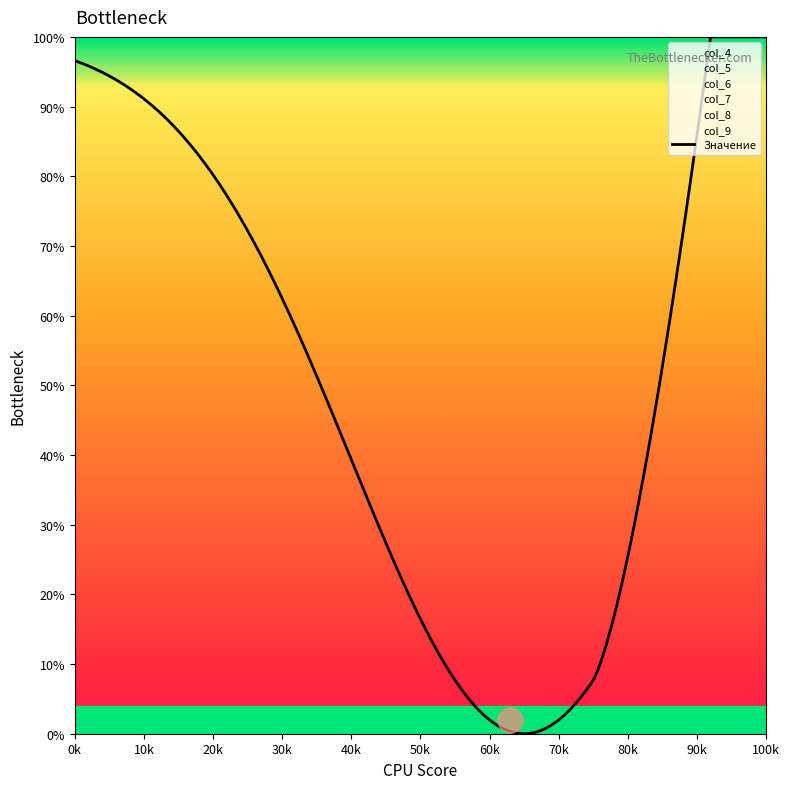

True or false: col_7 and col_6 intersect in this chart.

False